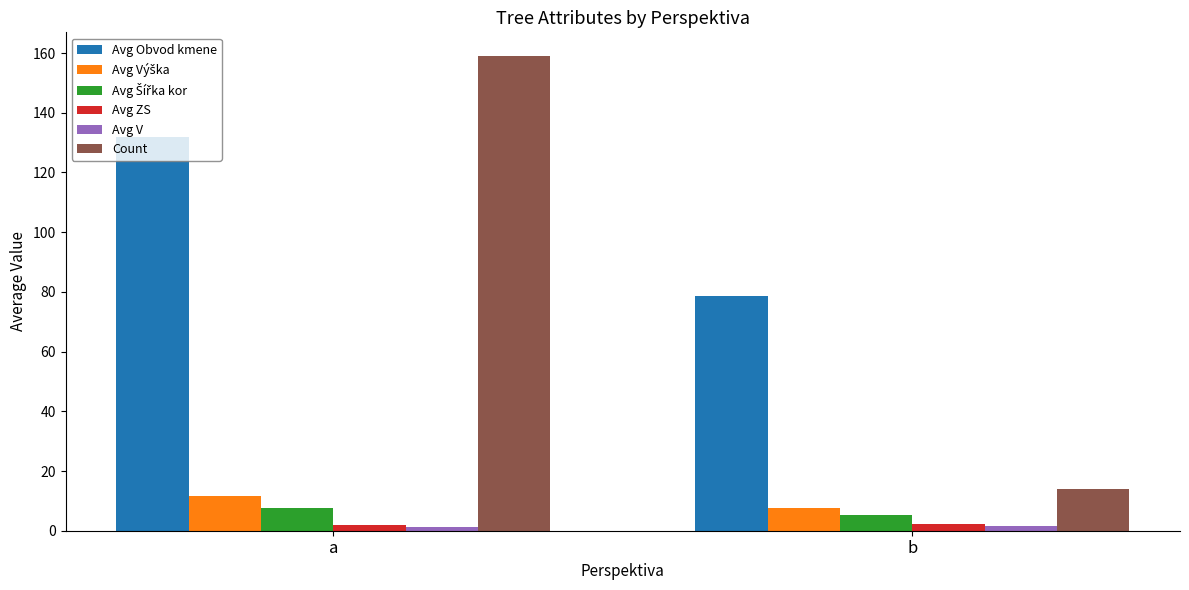

At how many categories does at least one series exceed 38?

2